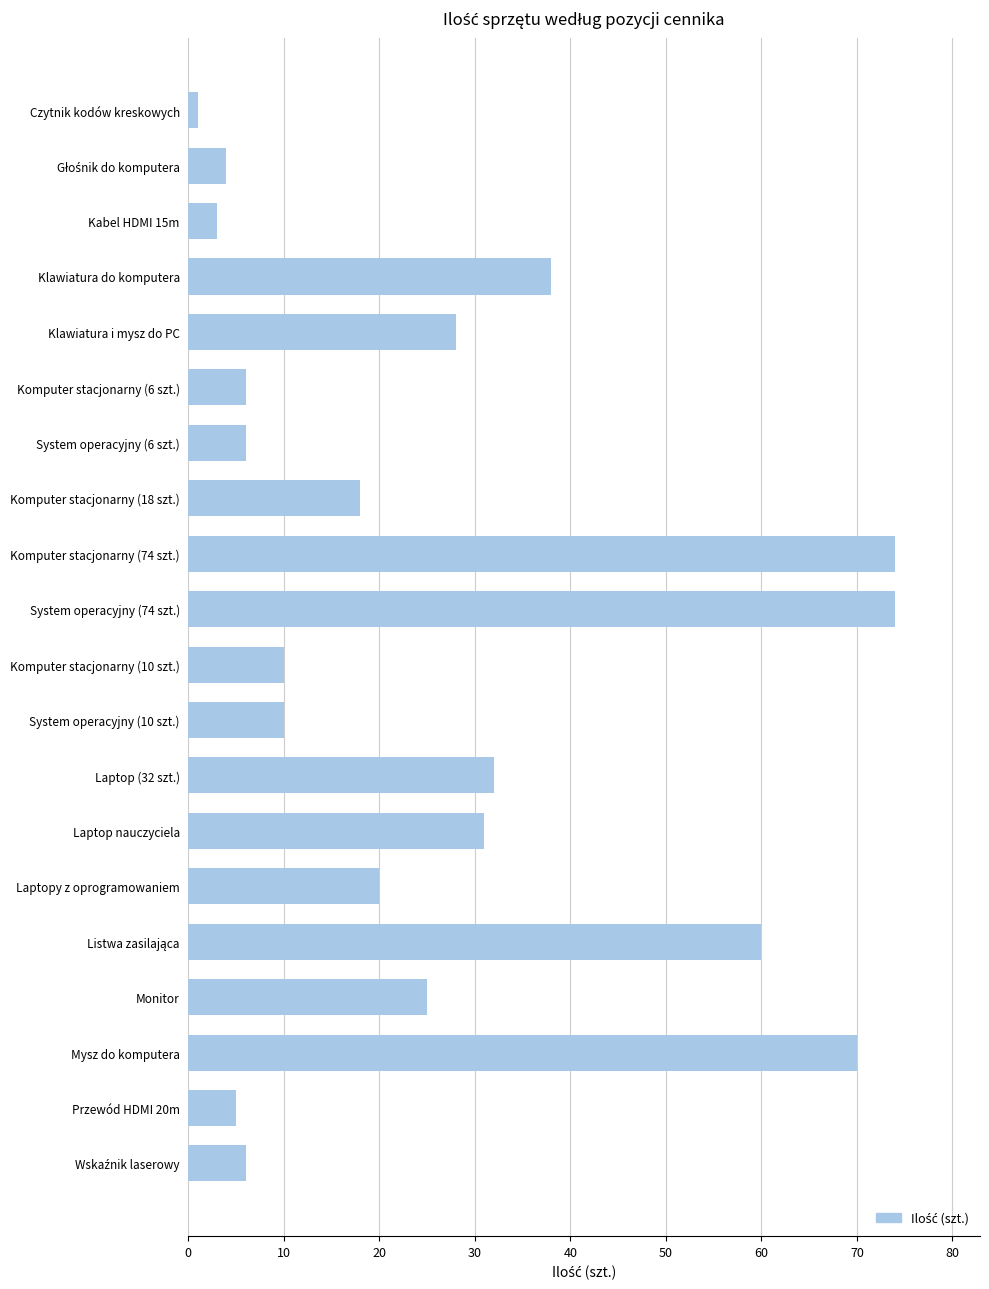

At which category does the chart reach its minimum across all series?

Czytnik kodów kreskowych